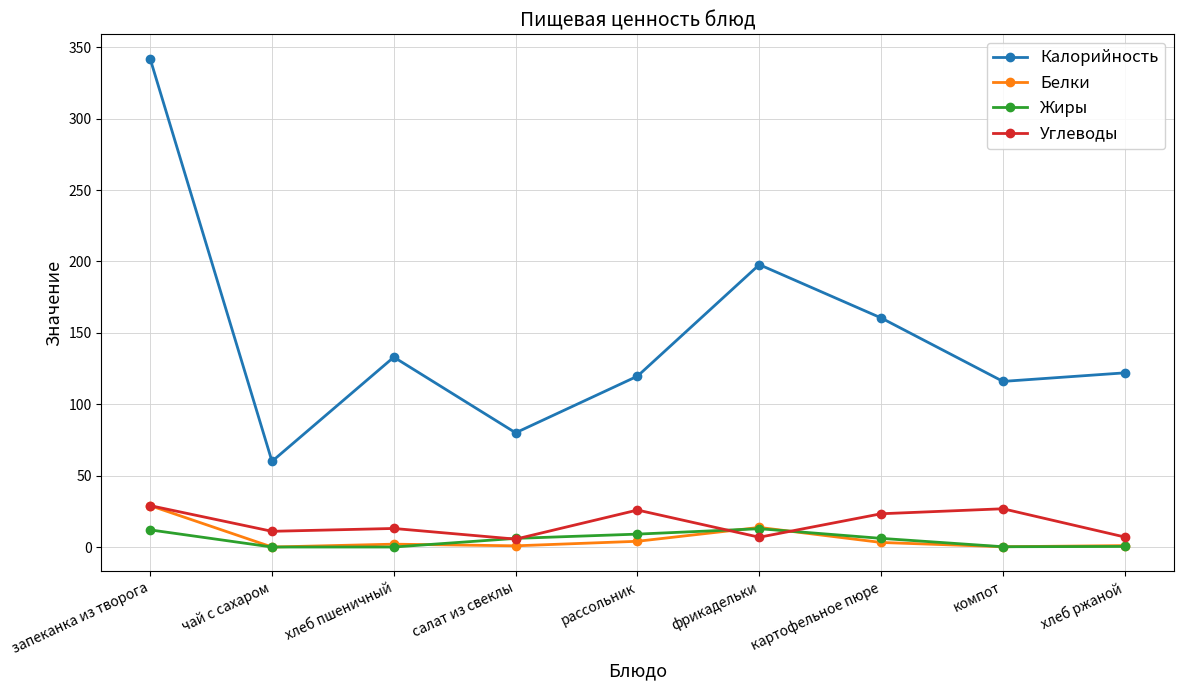

What is the total value across all series at салат из свеклы?

92.4